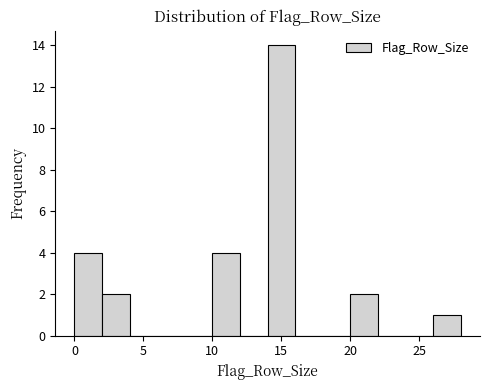

Reading left to right, list every bar in this chart as the range it spans on the x-axis followed by its height. The values are not printed on the chart, so give them approximately, as read against the axis.

0 to 2: 4
2 to 4: 2
4 to 6: 0
6 to 8: 0
8 to 10: 0
10 to 12: 4
12 to 14: 0
14 to 16: 14
16 to 18: 0
18 to 20: 0
20 to 22: 2
22 to 24: 0
24 to 26: 0
26 to 28: 1